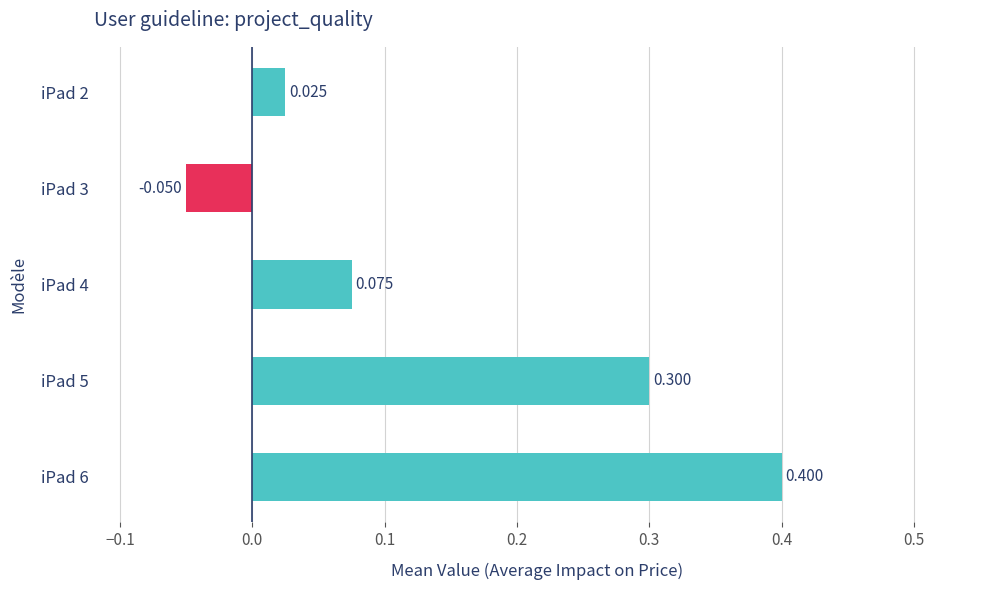

How many values are below zero?

1